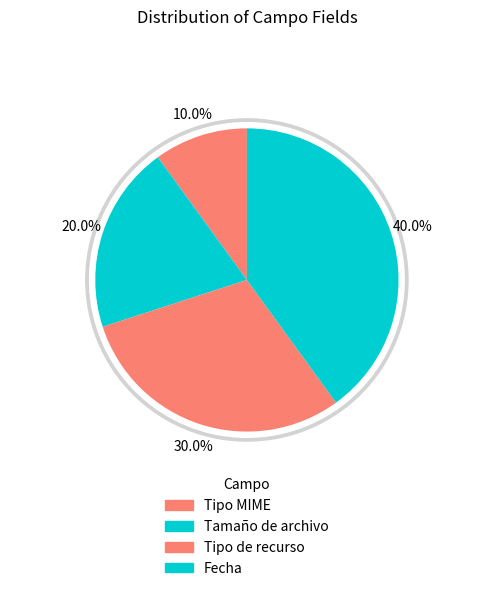

What is the change in value from Tamaño de archivo to Fecha?

+2